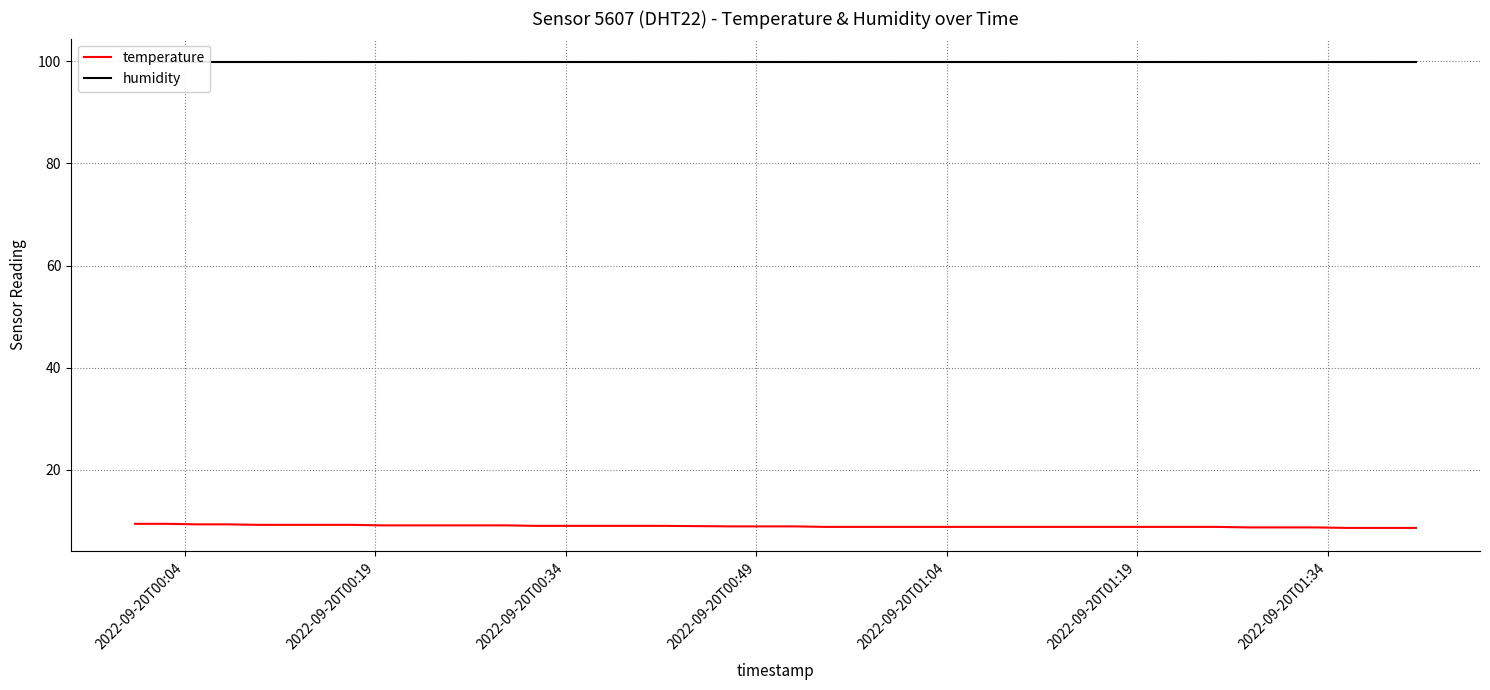

How many lines are shown in the chart?

2